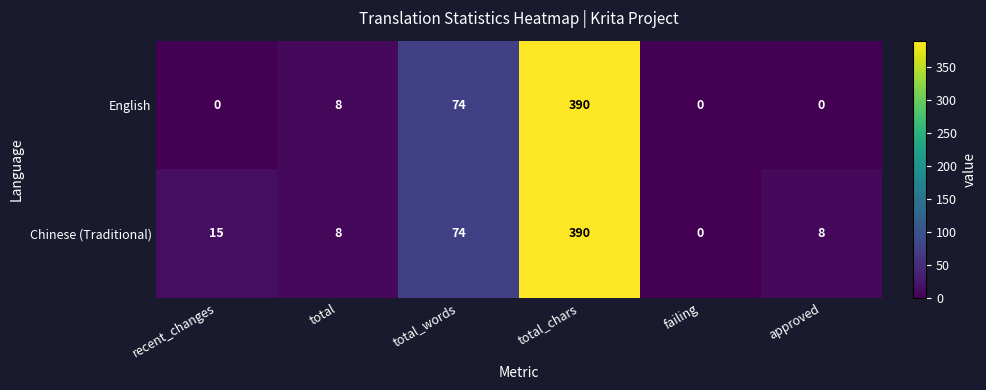

What is the sum of the Chinese (Traditional) values at total and approved?

16